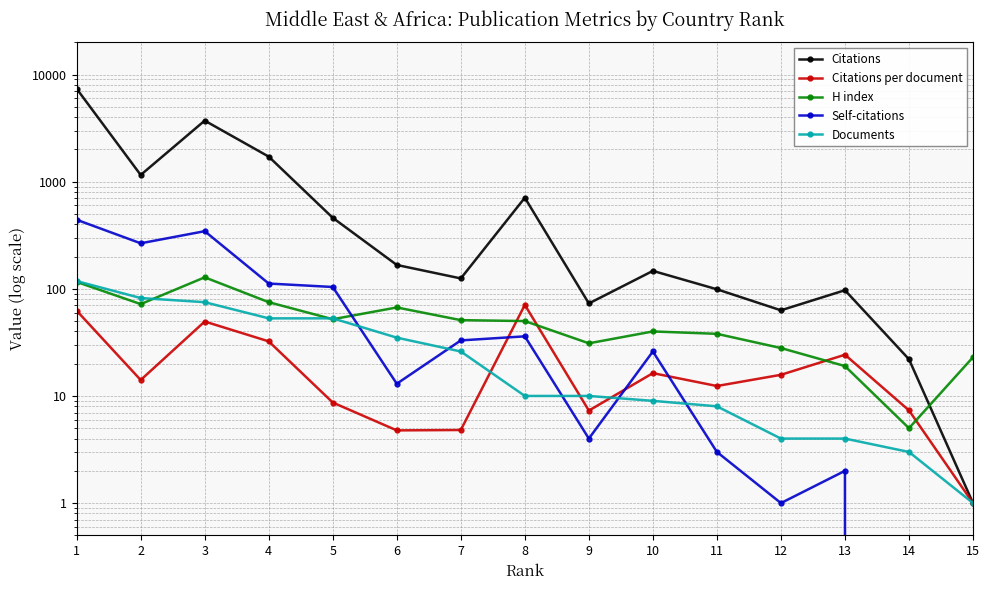

Reading left to right, extract all data points from this chart.

Citations: 7368.0	1155.0	3714.0	1713.0	460.0	167.0	125.0	708.0	73.0	147.0	99.0	63.0	97.0	22.0	1.0
Citations per document: 62.4	14.1	49.5	32.3	8.7	4.8	4.8	70.8	7.3	16.3	12.4	15.8	24.2	7.3	1.0
H index: 116.0	72.0	128.0	75.0	52.0	67.0	51.0	50.0	31.0	40.0	38.0	28.0	19.0	5.0	23.0
Self-citations: 441.0	266.0	345.0	112.0	104.0	13.0	33.0	36.0	4.0	26.0	3.0	1.0	2.0	0.0	0.0
Documents: 118.0	82.0	75.0	53.0	53.0	35.0	26.0	10.0	10.0	9.0	8.0	4.0	4.0	3.0	1.0